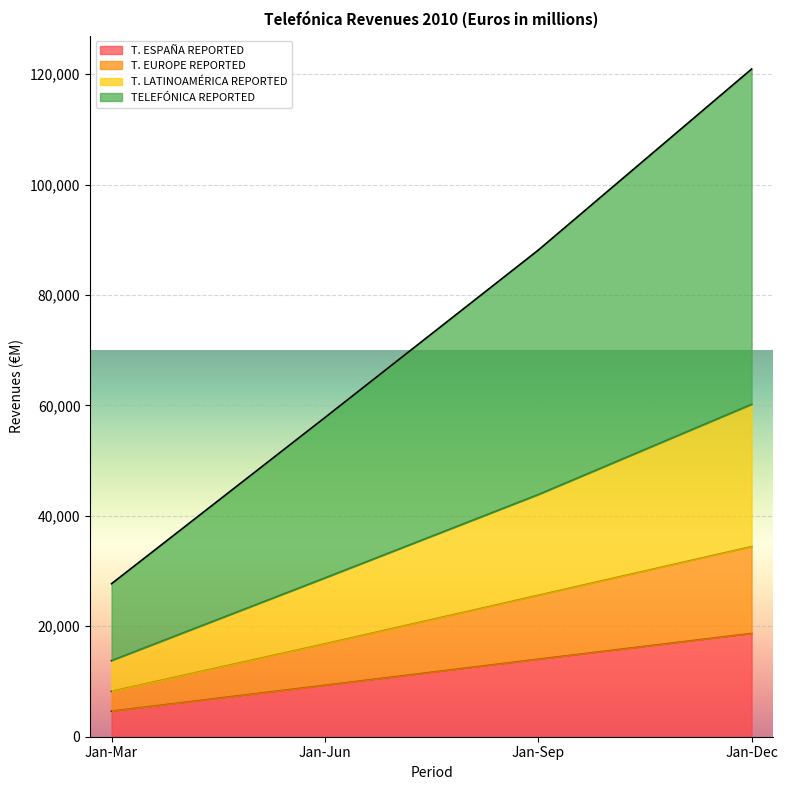

True or false: T. LATINOAMÉRICA REPORTED has a value of 26402 at Jan-Sep.

False